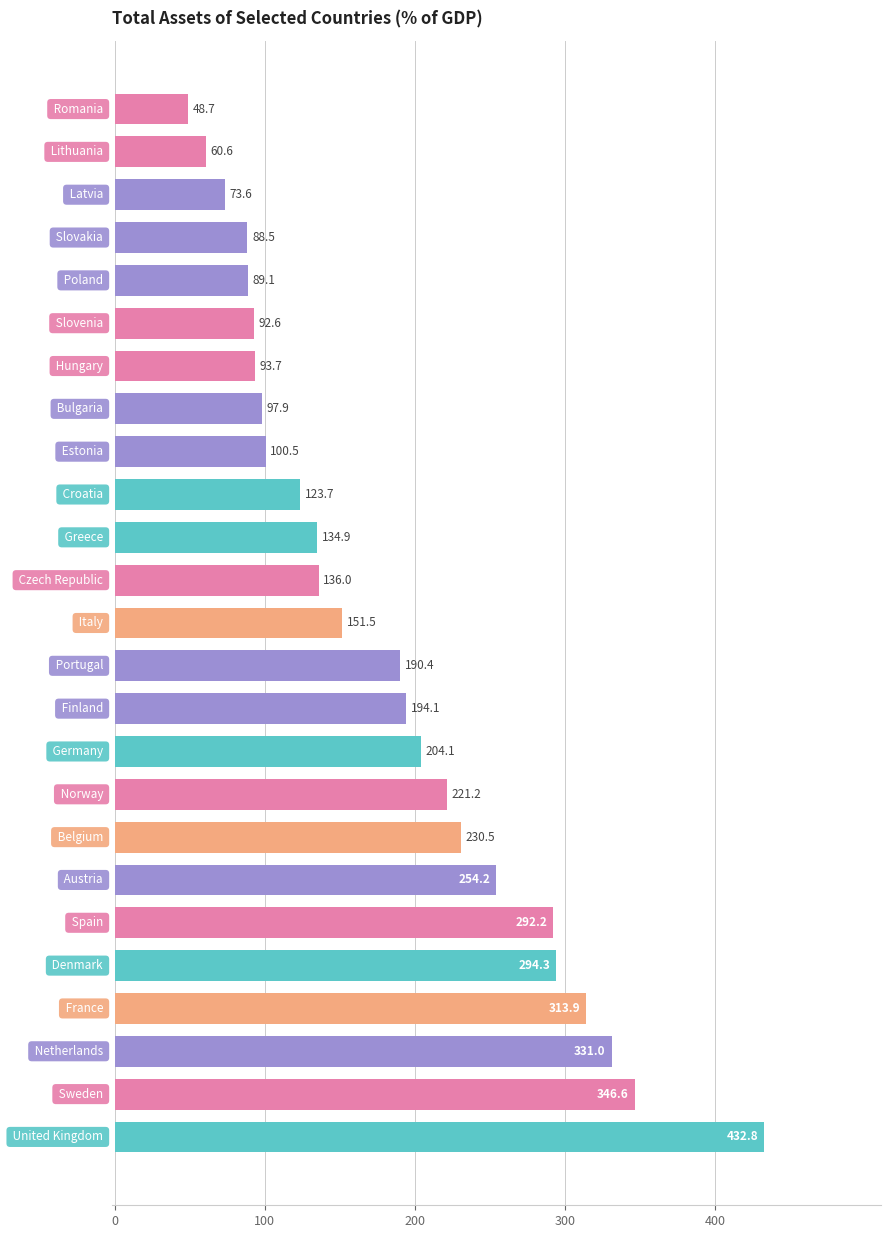

What is the difference between the second highest and minimum values?

297.9